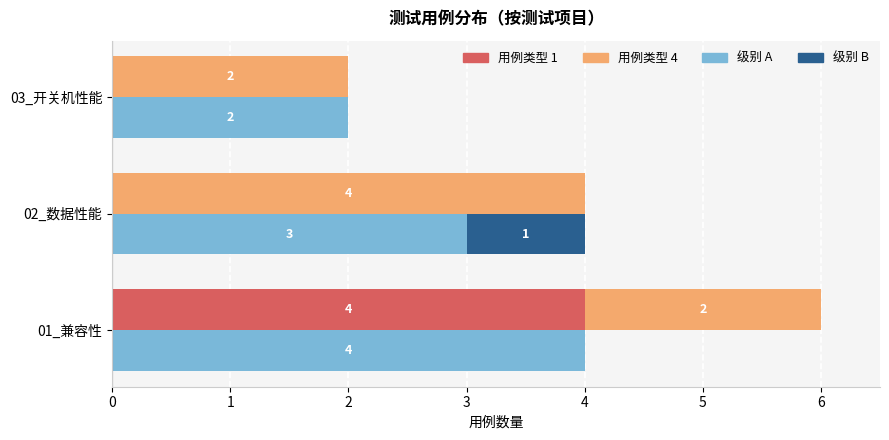

What is the highest value of the 用例类型 1 series?

4